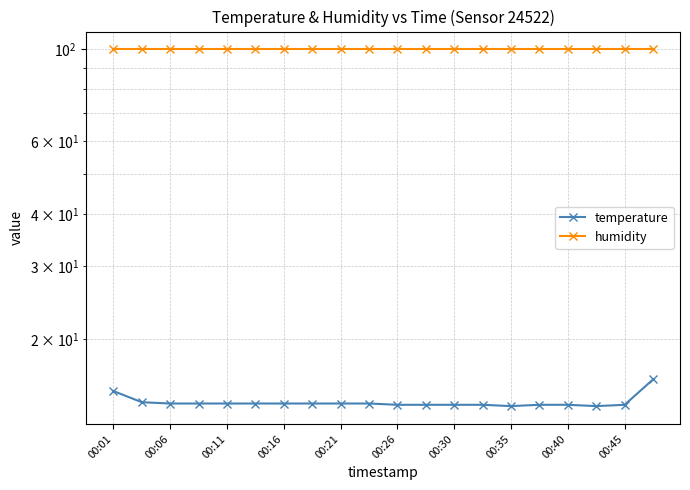

What is the greatest value displayed?

99.9